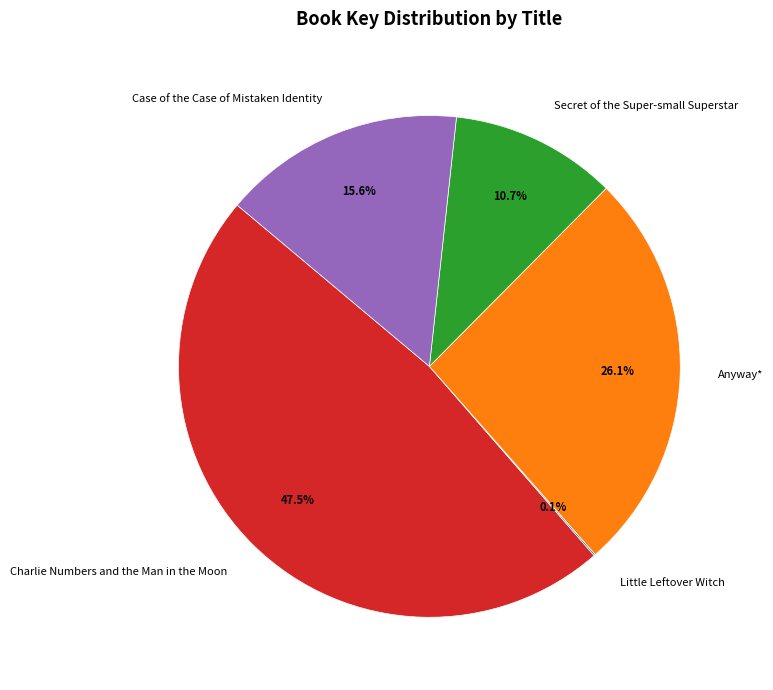

Does Case of the Case of Mistaken Identity represent more than half of the total?

No